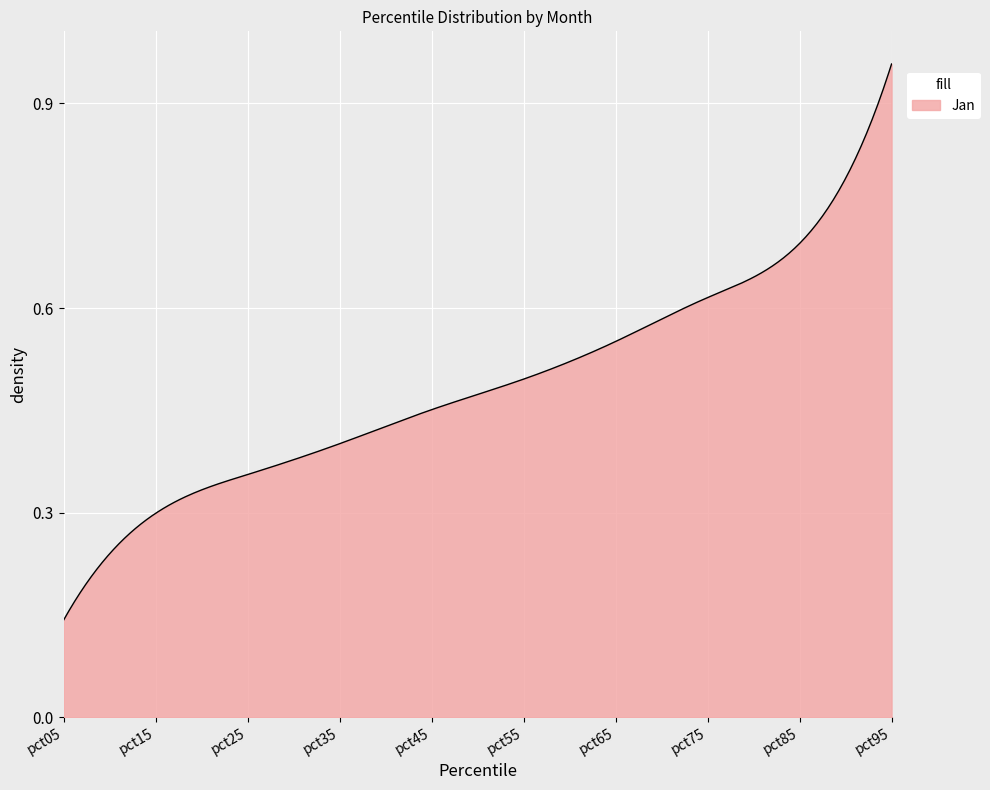

How many lines are shown in the chart?

1